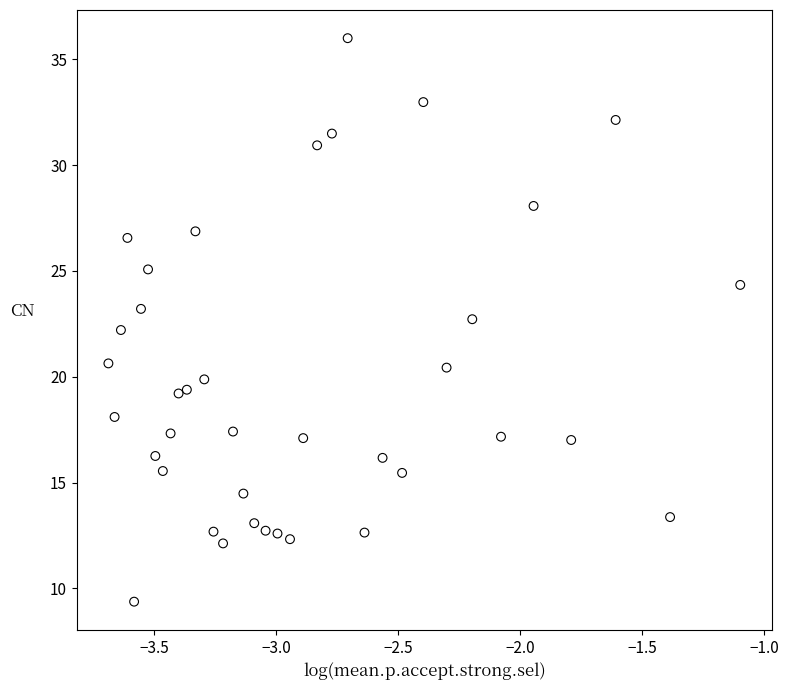

What is the range of X values (max minus min)?

2.6